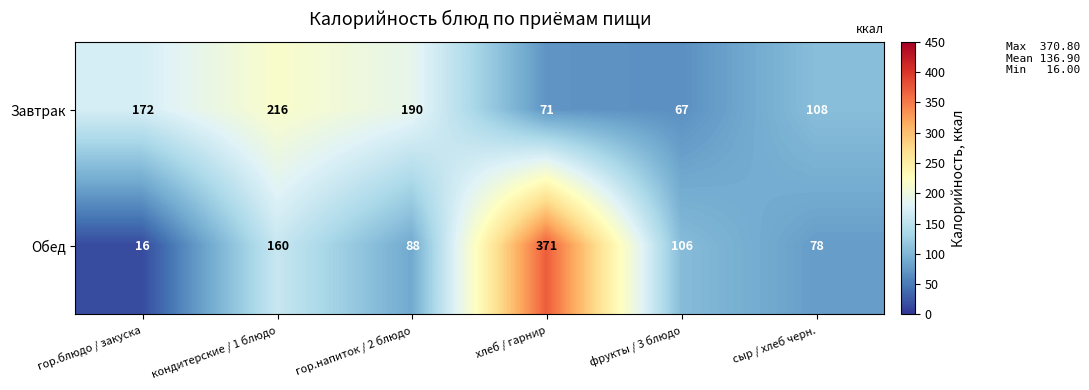

Reading right to left, transcribe all the data shown in this chart.

Завтрак: 108	67	71	190	216	172
Обед: 78	106	371	88	160	16